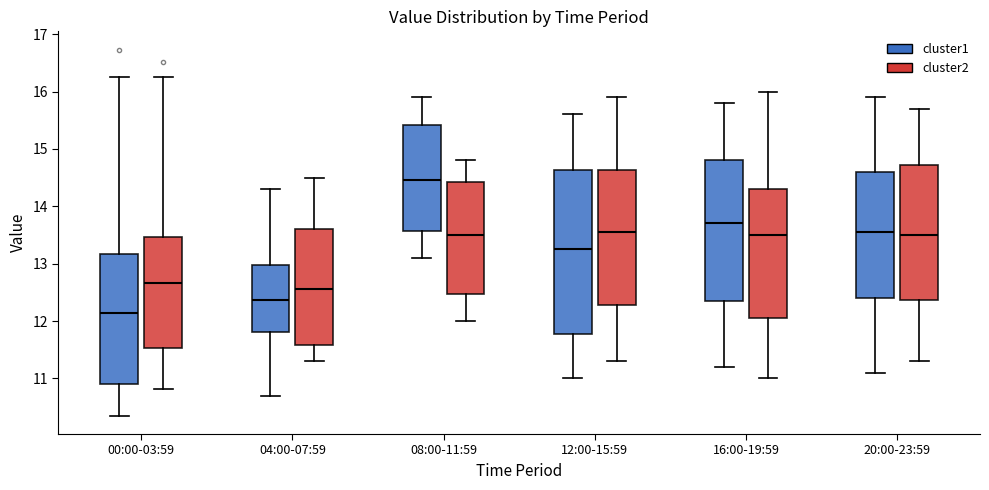

Which box is the tallest, from its lower edge to its upper edge?

12:00-15:59 (cluster1)